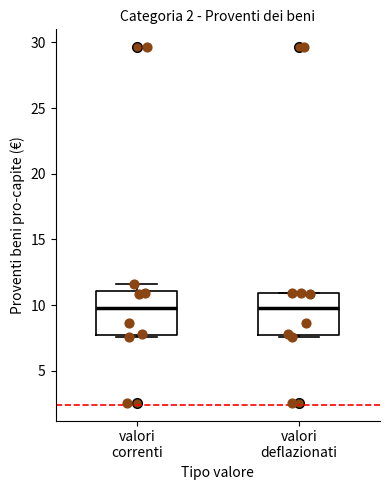

Where does the median line of the box for valori correnti sit on the y-axis? The values are not printed on the chart, so give them approximately, as read against the axis.

9.5